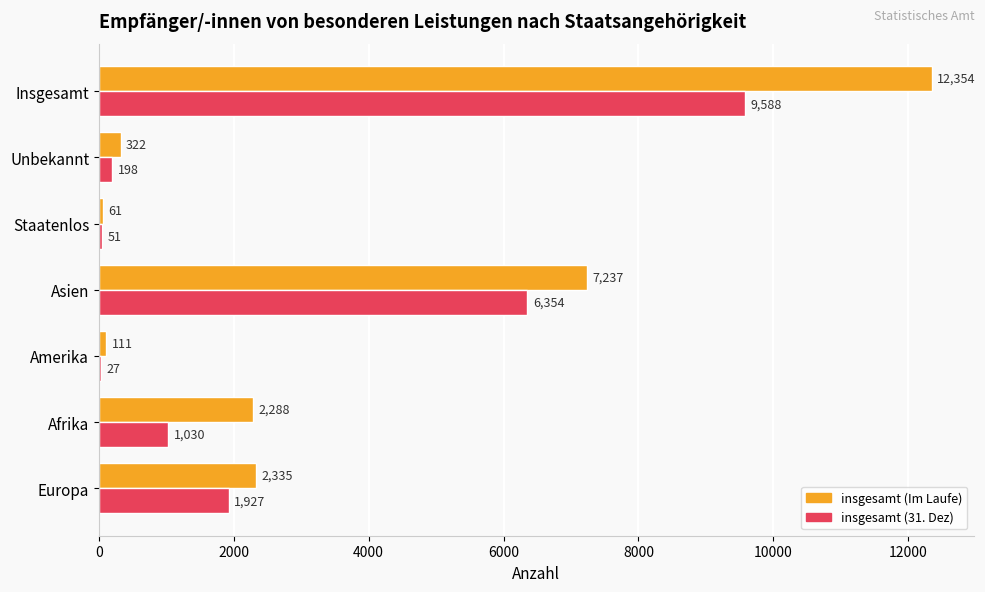

How many distinct data groups are displayed?

2